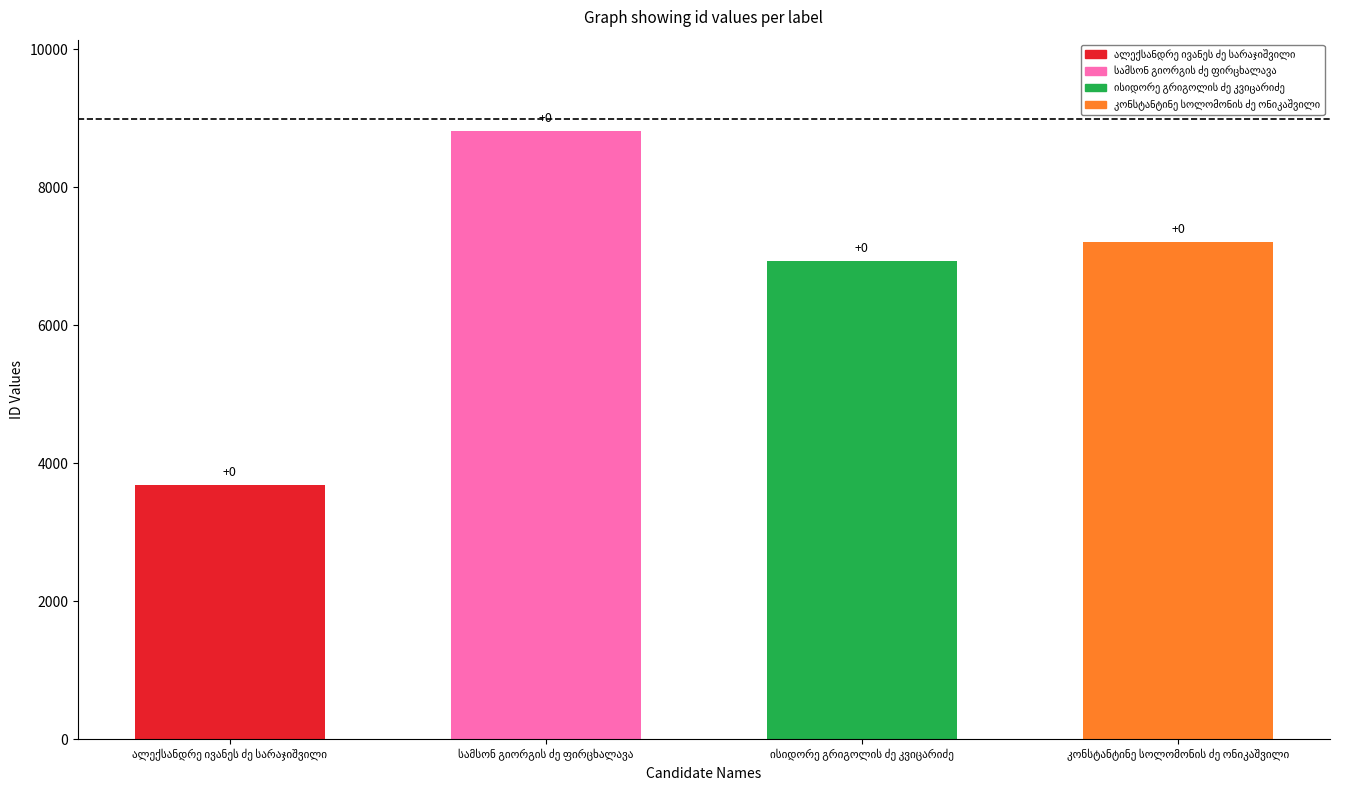

Does the chart contain any negative values?

No